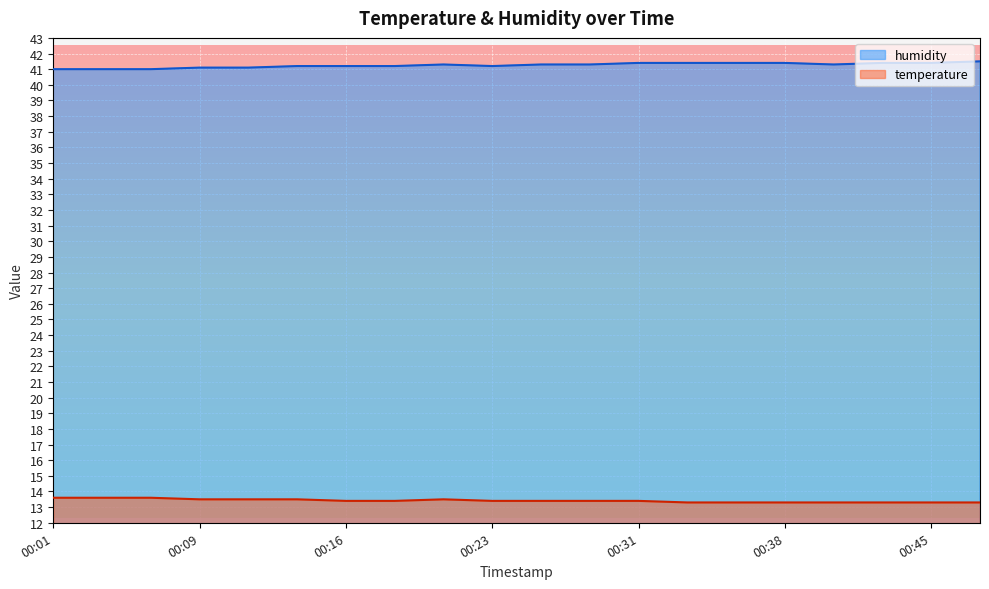

True or false: temperature has a value of 13.4 at 00:16.

True